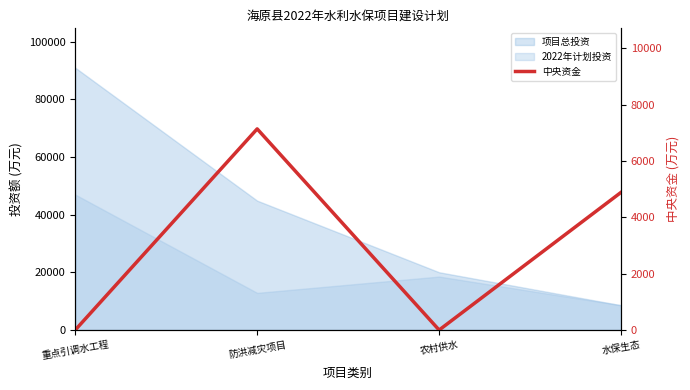

Reading left to right, transcribe all the data shown in this chart.

重点引调水工程=0.0	防洪减灾项目=7140.0	农村供水=0.0	水保生态=4888.8